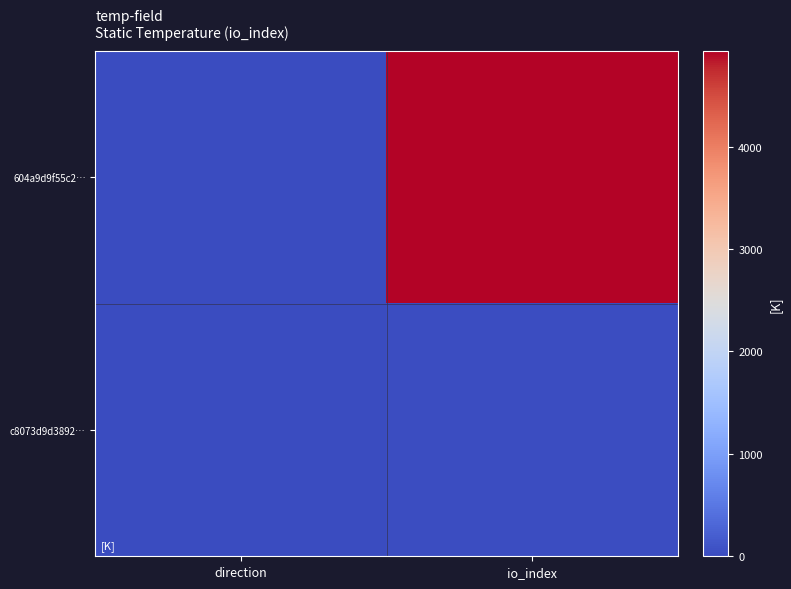

Reading right to left, transcribe all the data shown in this chart.

604a9d9f55c2…: io_index=4934	direction=-1
c8073d9d3892…: io_index=23	direction=1